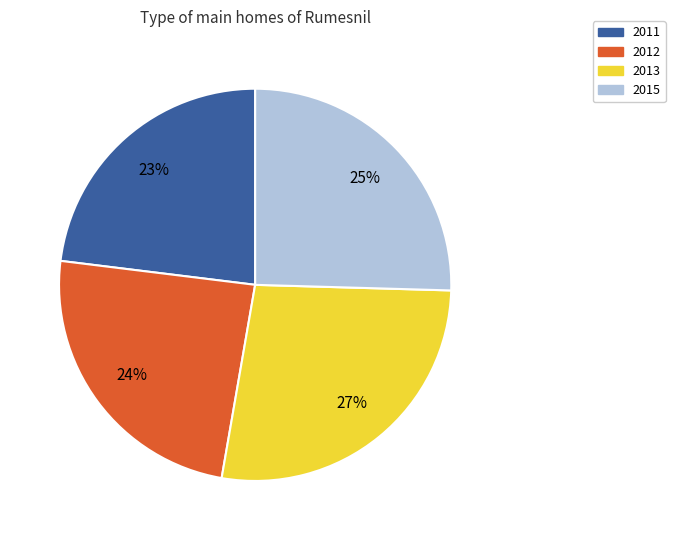

Do 2011 and 2012 together represent more than half of the pie?

No